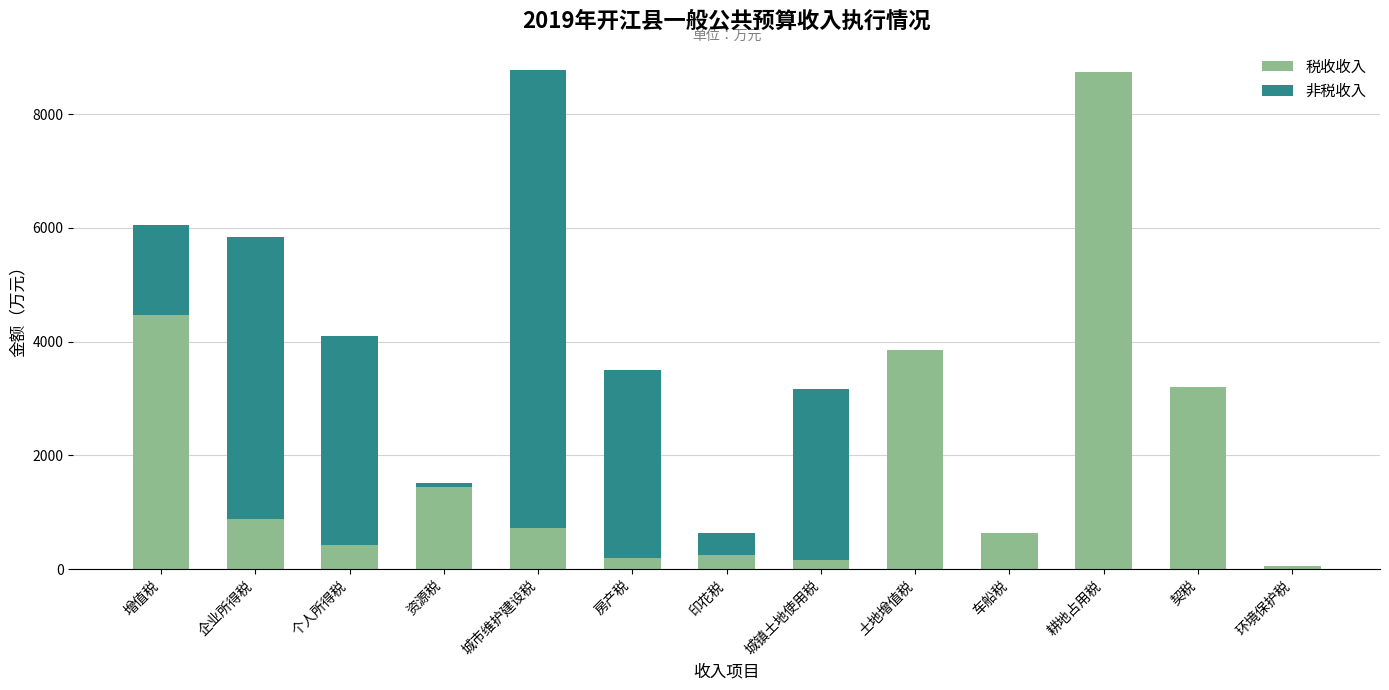

How many distinct data groups are displayed?

2